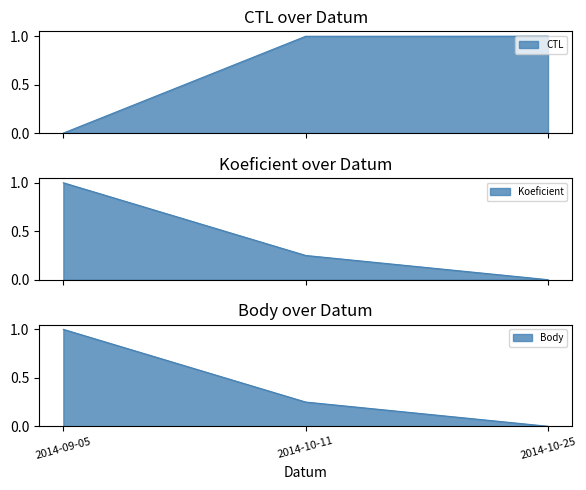

What is the highest value of the Body series?

1.0